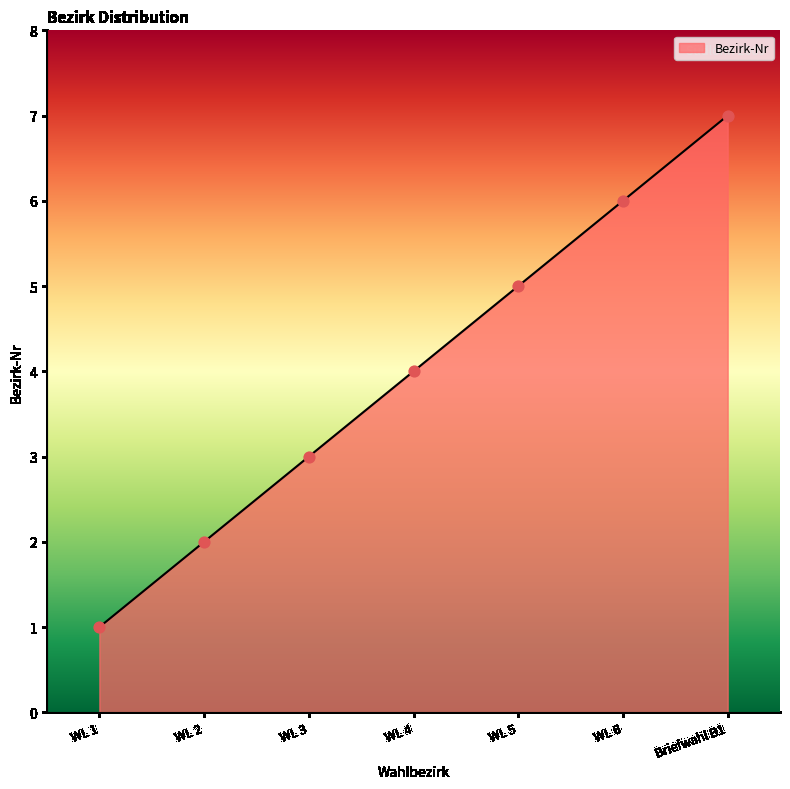

What is the change in value from WL 2 to WL 3?

+1